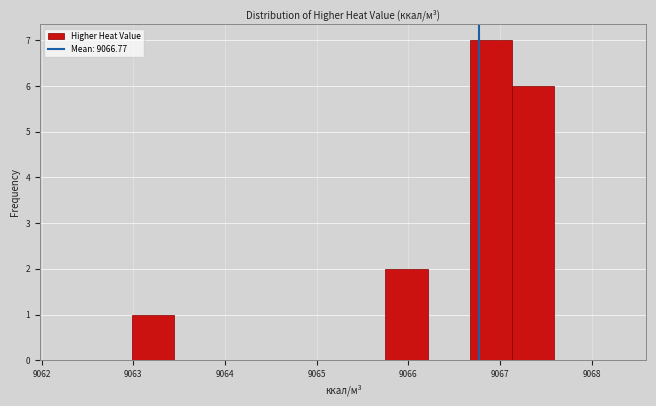

Reading left to right, transcribe this chart: for each bar, give the range it covers on the x-axis and its height. Neither the bar edges nor the heights are printed on the chart, so give them approximately, as read against the axes.

9063.0 to 9063.4: 1
9063.4 to 9063.9: 0
9063.9 to 9064.4: 0
9064.4 to 9064.8: 0
9064.8 to 9065.3: 0
9065.3 to 9065.7: 0
9065.7 to 9066.2: 2
9066.2 to 9066.7: 0
9066.7 to 9067.1: 7
9067.1 to 9067.6: 6